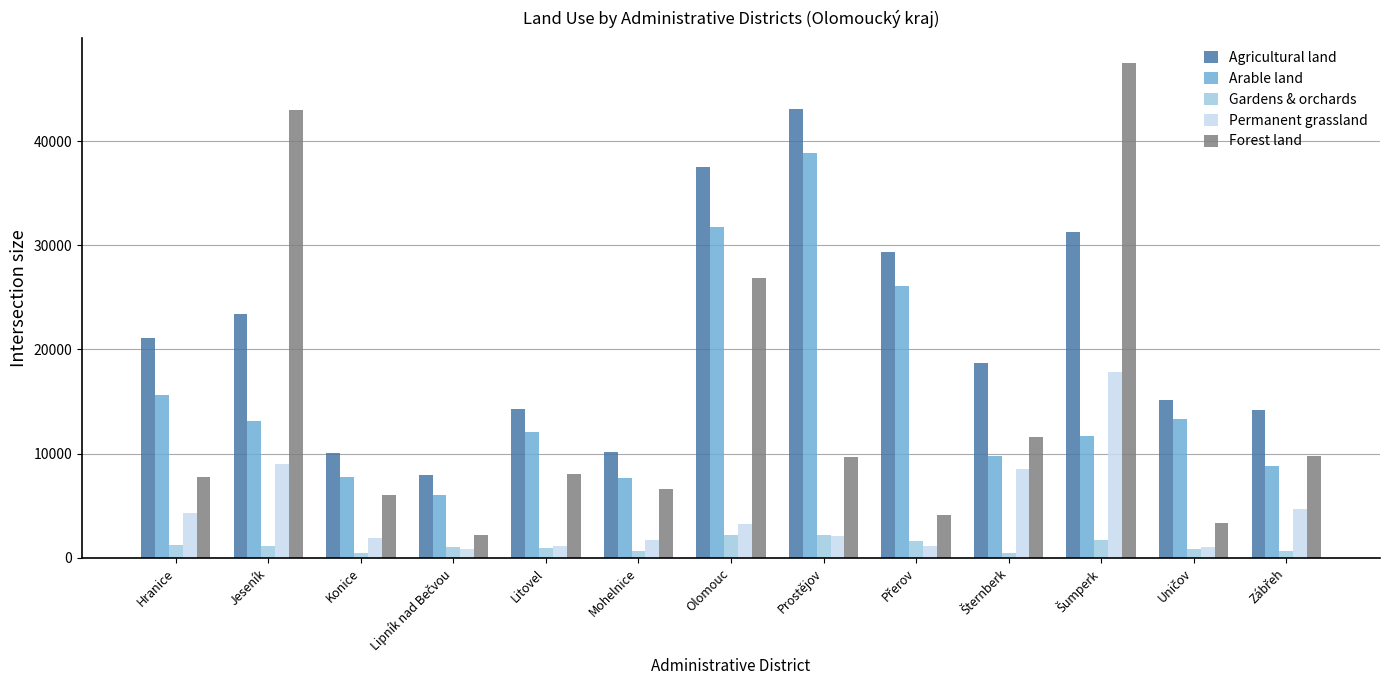

The value of Agricultural land at Jeseník is 23398.8. True or false?

True